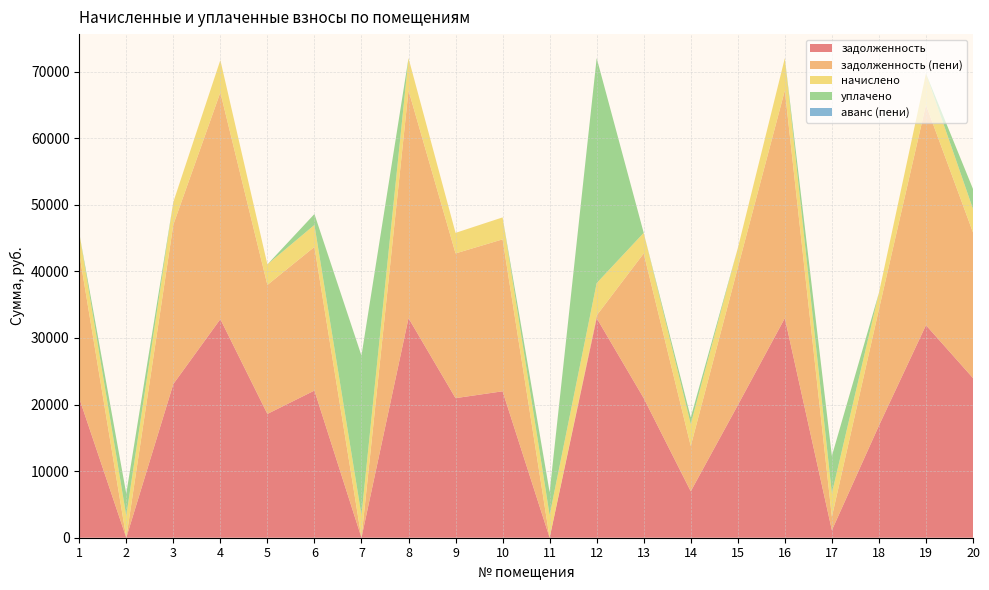

Reading right to left, transcribe all the data shown in this chart.

задолженность: 20=23980.9	19=31921.6	18=16834.4	17=1126.1	16=32980.3	15=19904.6	14=6973.1	13=20963.4	12=32980.3	11=0.0	10=21992.8	9=20963.4	8=32980.3	7=0.0	6=22102.1	5=18594.9	4=32831.5	3=23080.9	2=0.0	1=20963.4
задолженность (пени): 20=21864.2	19=33097.4	18=17454.5	17=2009.4	16=34195.2	15=20637.8	14=6798.0	13=21735.6	12=404.9	11=0.0	10=22817.6	9=21735.6	8=34195.2	7=0.0	6=21574.3	5=19367.1	4=34046.3	3=23931.1	2=0.0	1=21735.6
начислено: 20=3533.4	19=4703.4	18=2480.4	17=3533.4	16=4859.4	15=2932.8	14=3299.4	13=3088.8	12=4859.4	11=3400.8	10=3299.4	9=3088.8	8=4859.4	7=3400.8	6=3299.4	5=3088.8	4=4859.4	3=3400.8	2=3299.4	1=3088.8
уплачено: 20=3000.0	19=0.0	18=0.0	17=5612.0	16=0.0	15=0.0	14=1000.0	13=0.0	12=33790.2	11=3415.0	10=0.0	9=0.0	8=0.0	7=23937.5	6=1640.6	5=0.0	4=-8586.6	3=0.0	2=3305.0	1=0.0
аванс (пени): 20=0.0	19=0.0	18=0.0	17=0.0	16=0.0	15=0.0	14=0.0	13=0.0	12=0.0	11=25.9	10=0.0	9=0.0	8=0.0	7=6.4	6=0.0	5=0.0	4=0.0	3=0.0	2=5.9	1=0.0